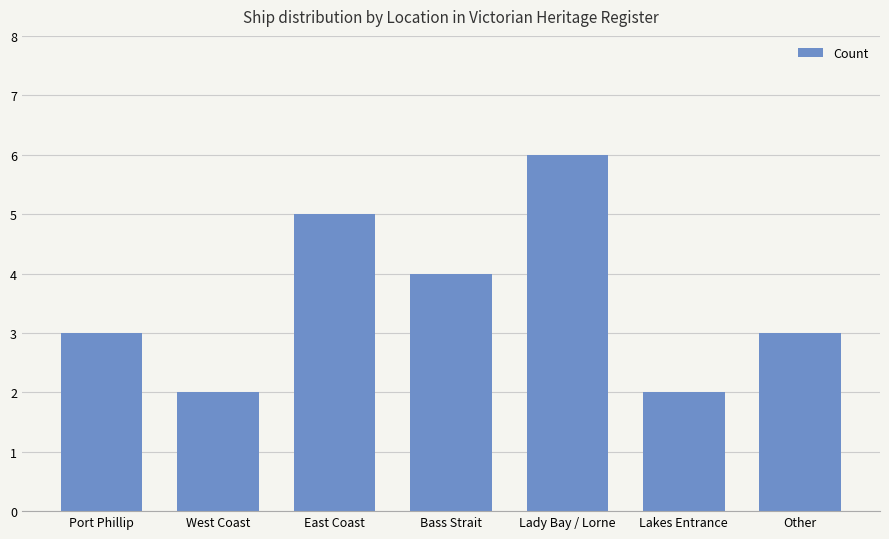

Does the chart contain stacked bars?

No